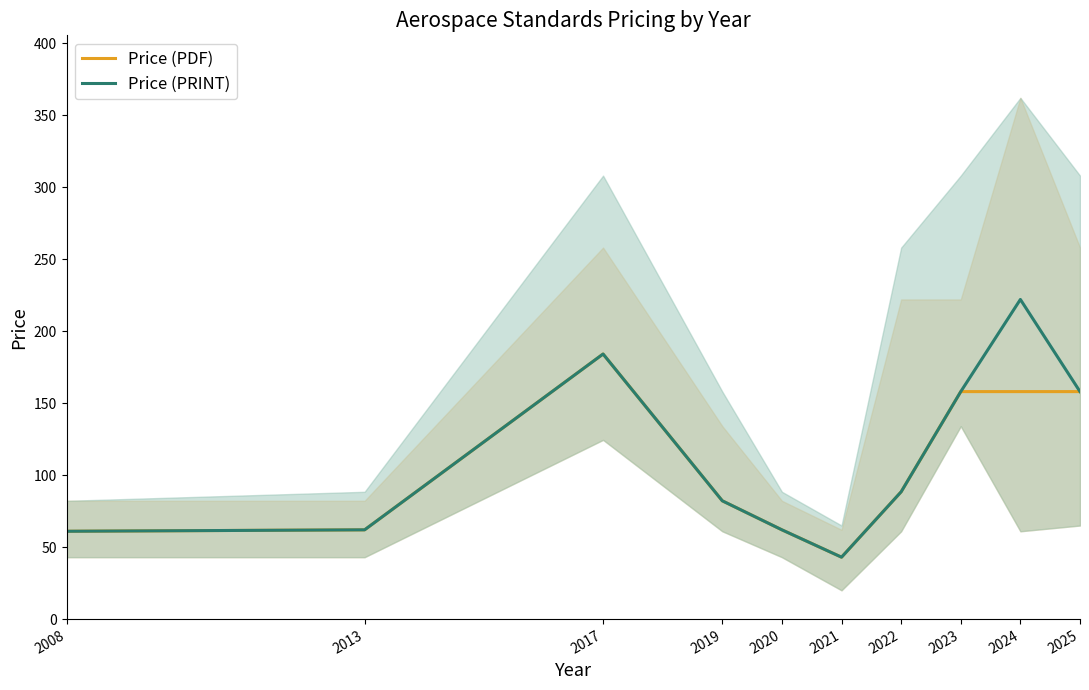

In Price (PRINT), how many points are higher than both neighbors (excluding endpoints)?

2